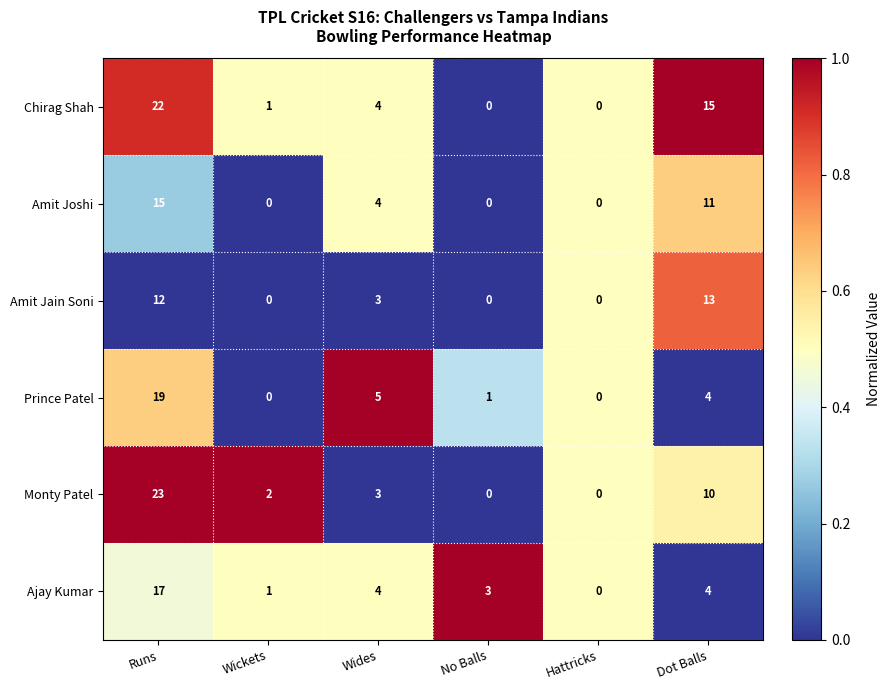

Which series has the widest spread of values?

Monty Patel